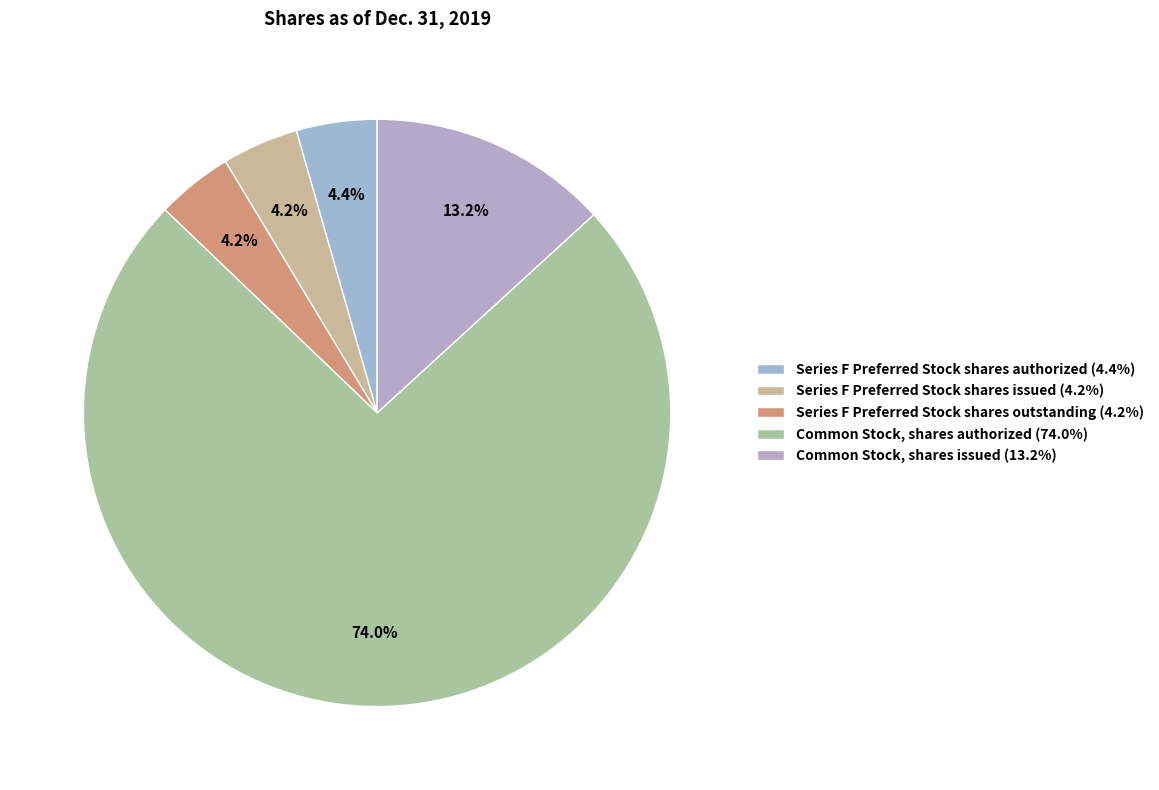

What percentage is the Series F Preferred Stock shares issued slice, to the nearest percent?

4%